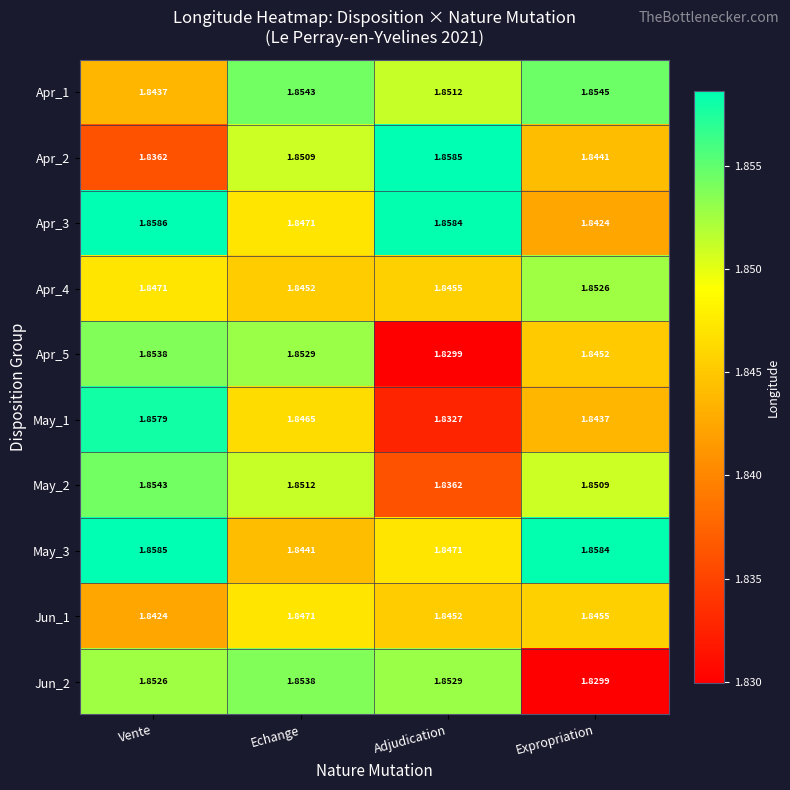

At Vente, list the series in order from largest to smallest.

Apr_3, May_3, May_1, May_2, Apr_5, Jun_2, Apr_4, Apr_1, Jun_1, Apr_2